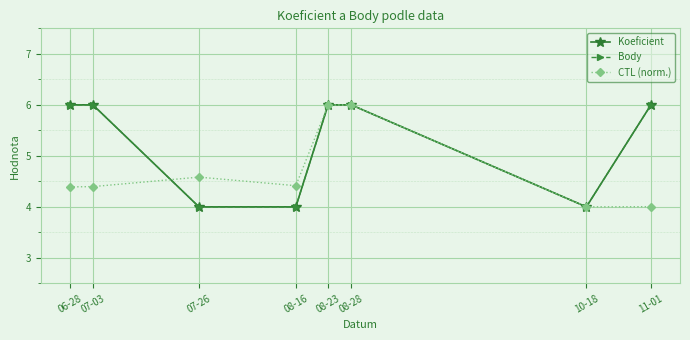

At which category is the sum across all series the highest?

08-28